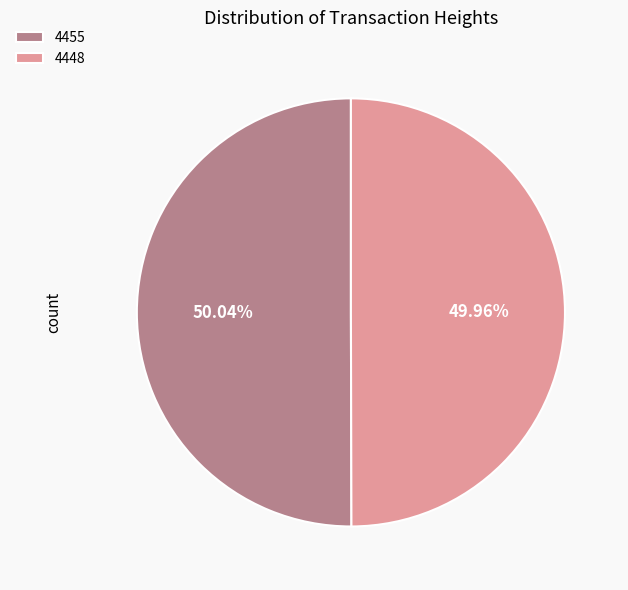

How many segments does this pie chart have?

2